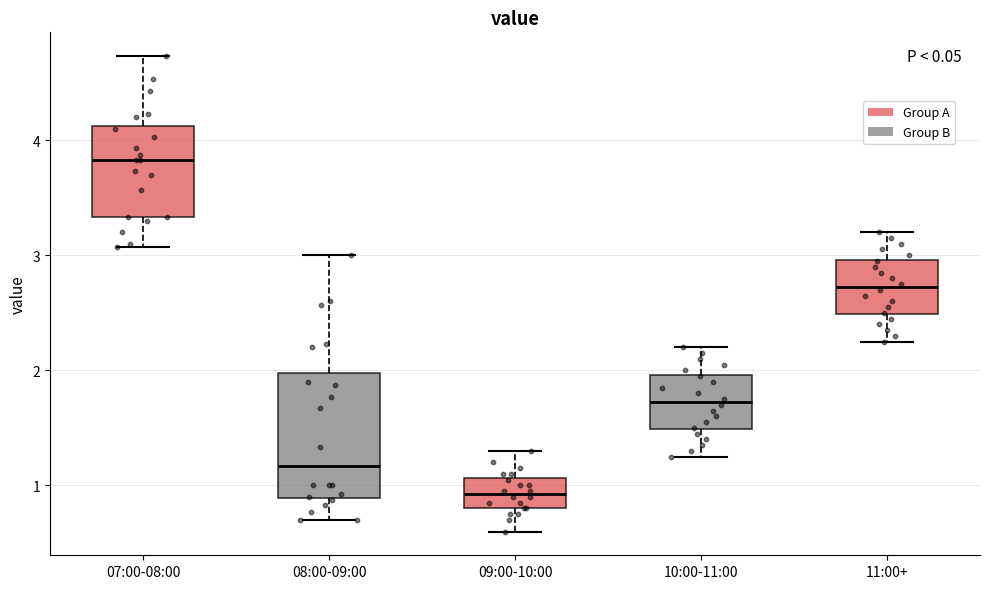

Reading left to right, transcribe this box plot: for each box, give where its median line is, the range the box spans, and where its two whiskers end, as read against the y-axis. The values are not printed on the chart, so give them approximately, as read against the axis.

07:00-08:00: median 3.8, box 3.3 to 4.1, whiskers 3.1 to 4.7
08:00-09:00: median 1.2, box 0.9 to 2.0, whiskers 0.7 to 3.0
09:00-10:00: median 0.9, box 0.8 to 1.1, whiskers 0.6 to 1.3
10:00-11:00: median 1.7, box 1.5 to 2.0, whiskers 1.3 to 2.2
11:00+: median 2.7, box 2.5 to 3.0, whiskers 2.3 to 3.2